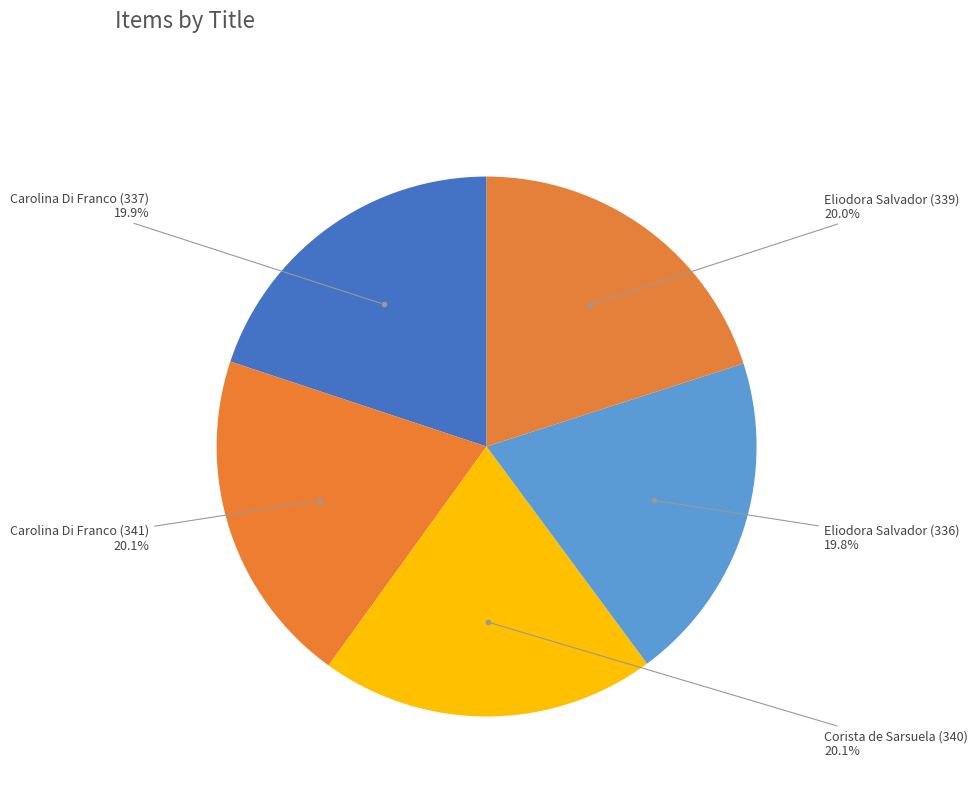

Approximately how many times larger is the value at Eliodora Salvador (336) compared to Eliodora Salvador (339)?

1.0